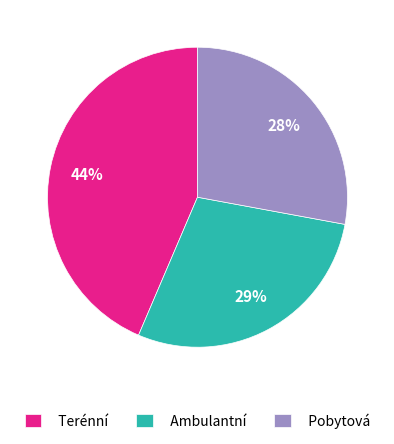

Which has a higher value, Pobytová or Terénní?

Terénní